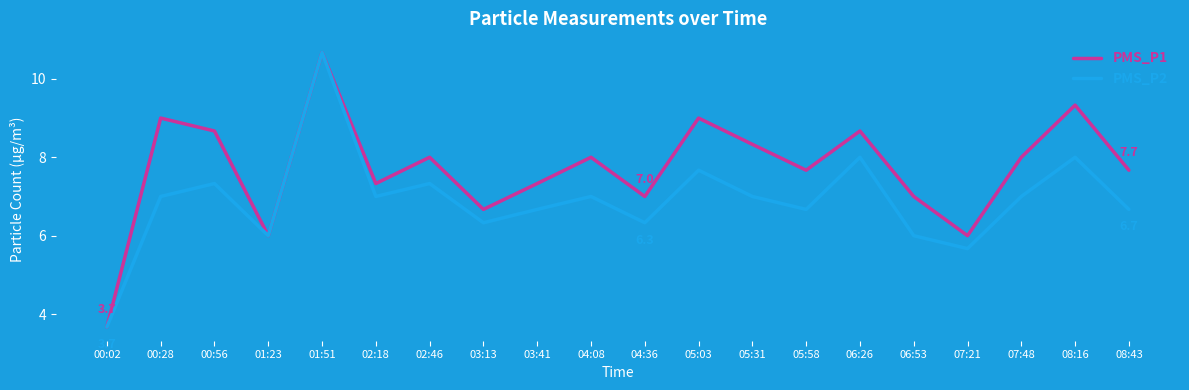

What is the difference between the PMS_P1 values at 02:18 and 05:03?

1.7